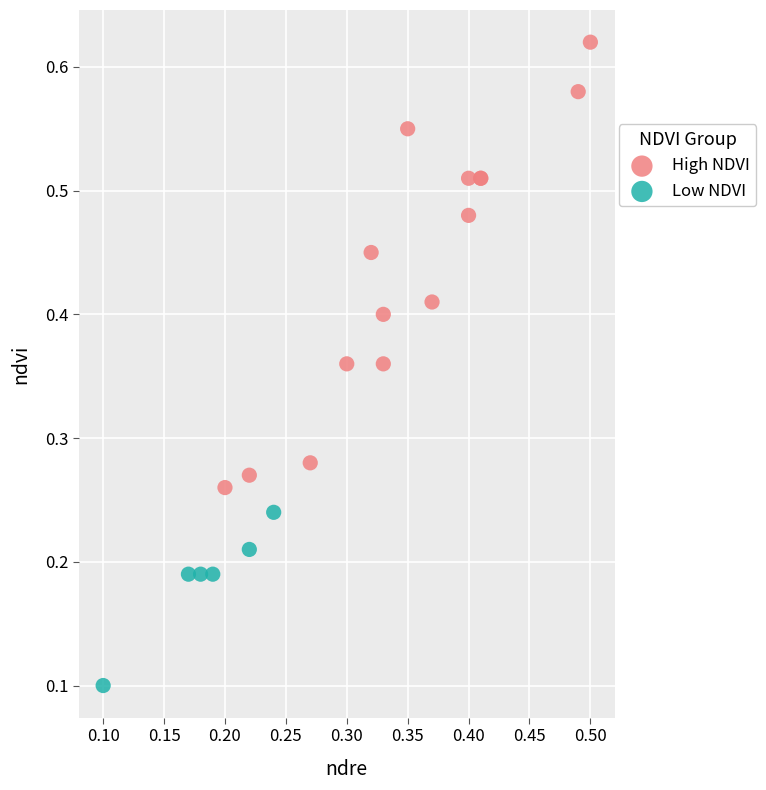

Which series contains the lowest Y value?

Low NDVI